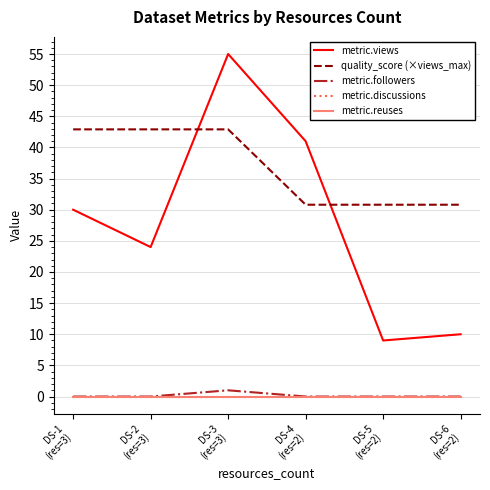

True or false: metric.views and quality_score (×views_max) intersect in this chart.

True